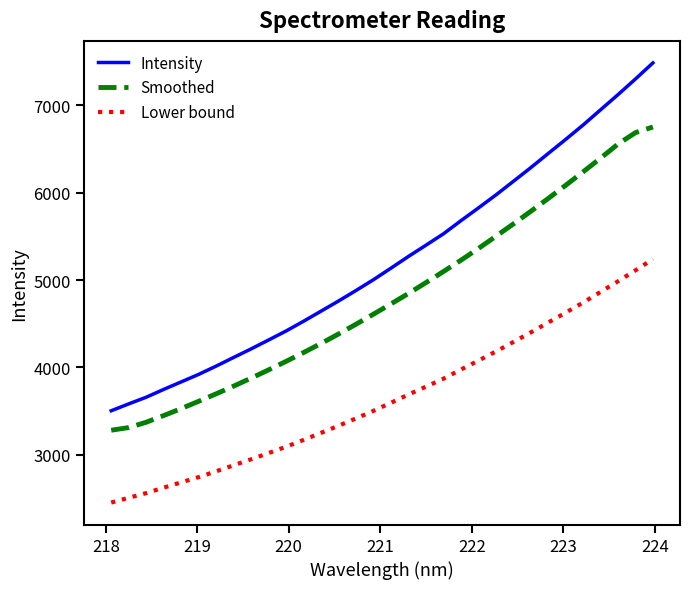

List the series in order of their peak value, highest first.

Intensity, Smoothed, Lower bound